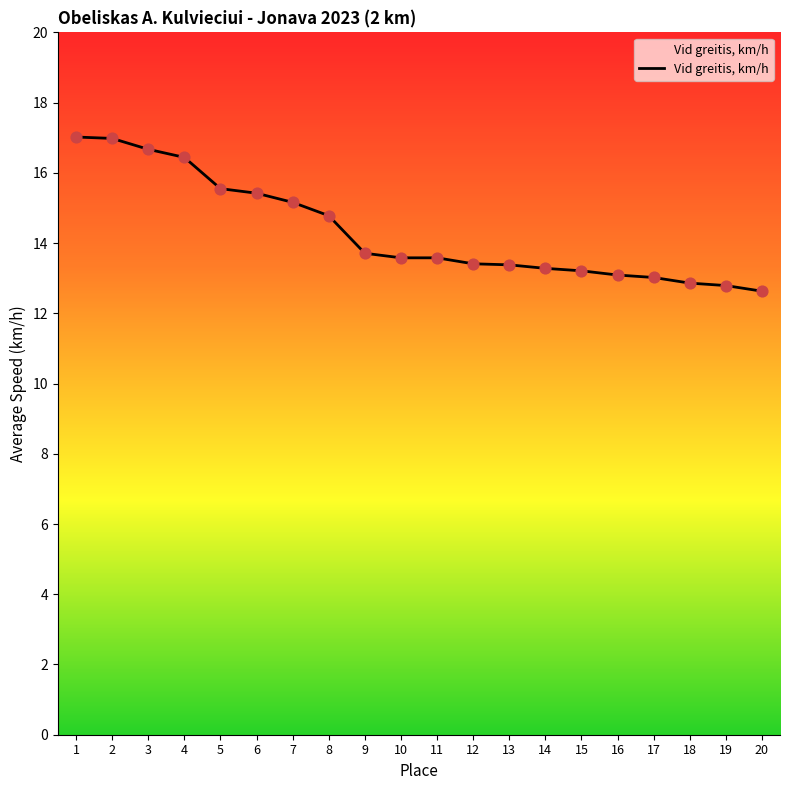

What is the change in value from 4 to 8?

-1.7